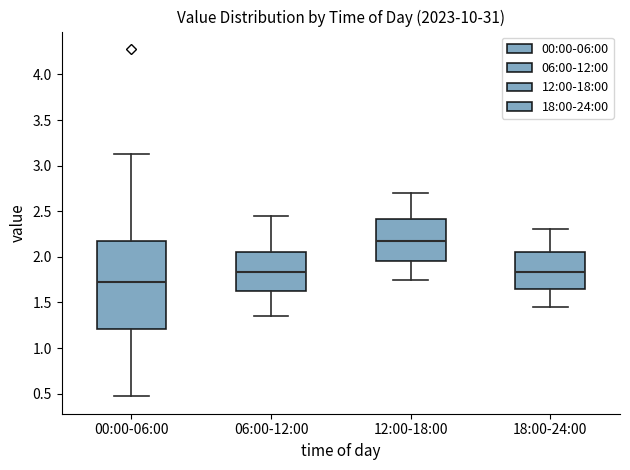

Reading left to right, read every box against the y-axis: the position of its median line, the range the box covers, and the ends of its whiskers. The values are not printed on the chart, so give them approximately, as read against the axis.

00:00-06:00: median 1.70, box 1.20 to 2.15, whiskers 0.45 to 3.15
06:00-12:00: median 1.85, box 1.60 to 2.05, whiskers 1.35 to 2.45
12:00-18:00: median 2.20, box 1.95 to 2.40, whiskers 1.75 to 2.70
18:00-24:00: median 1.85, box 1.65 to 2.05, whiskers 1.45 to 2.30